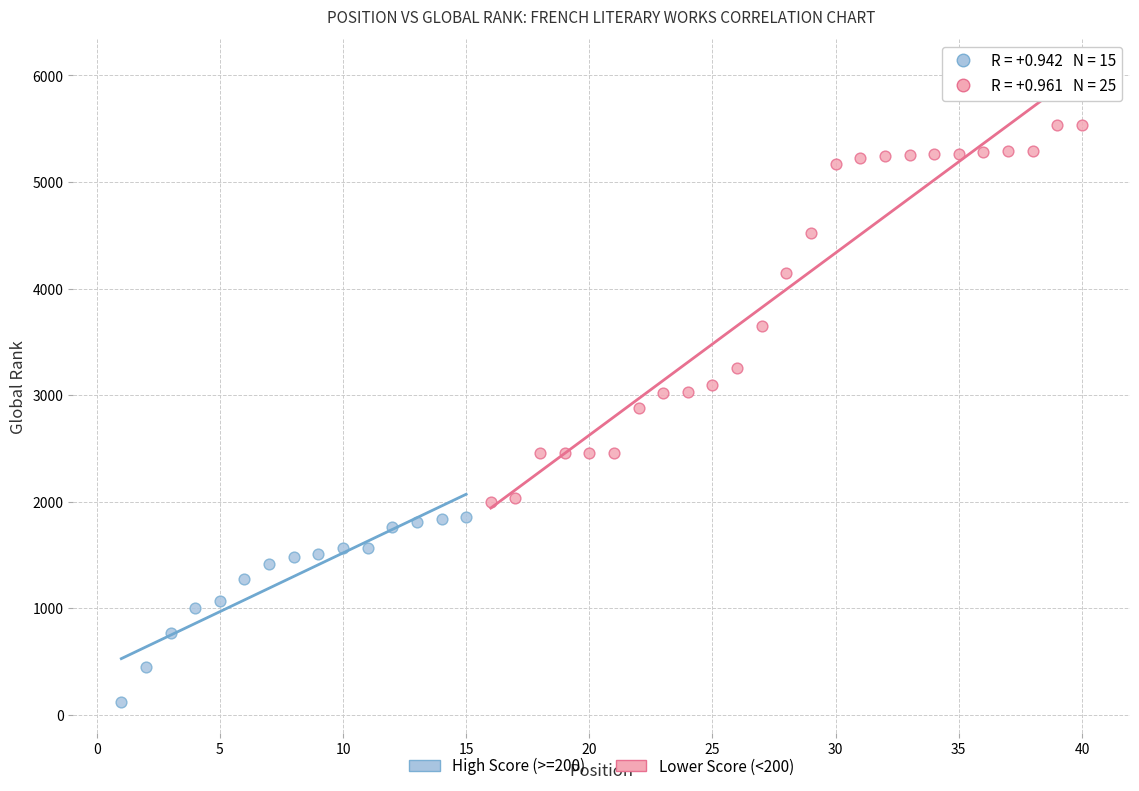

Which series has the widest spread of Y values?

Lower Score (<200)